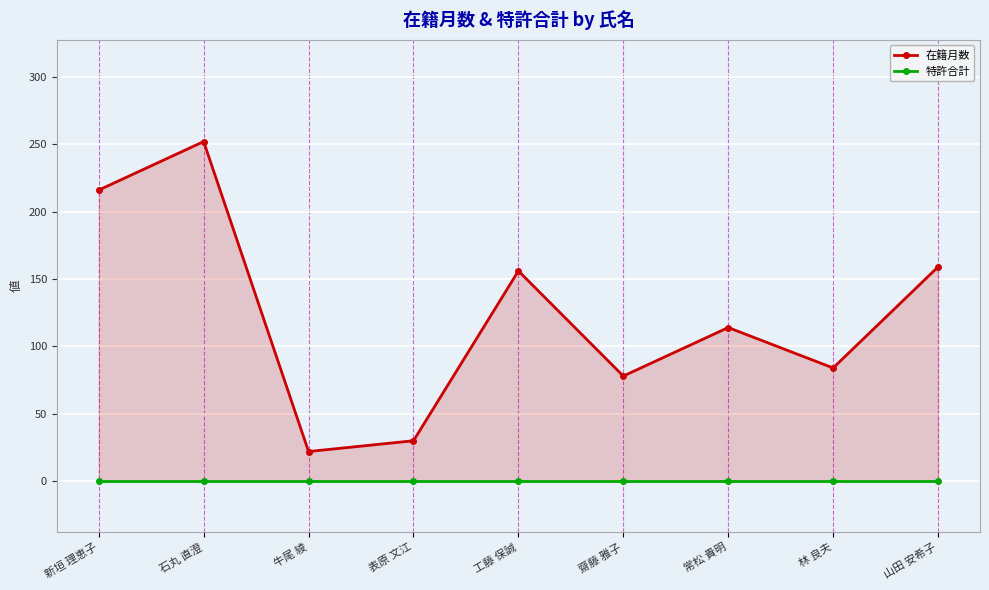

What is the difference between the second highest and minimum values in the 在籍月数 series?

194